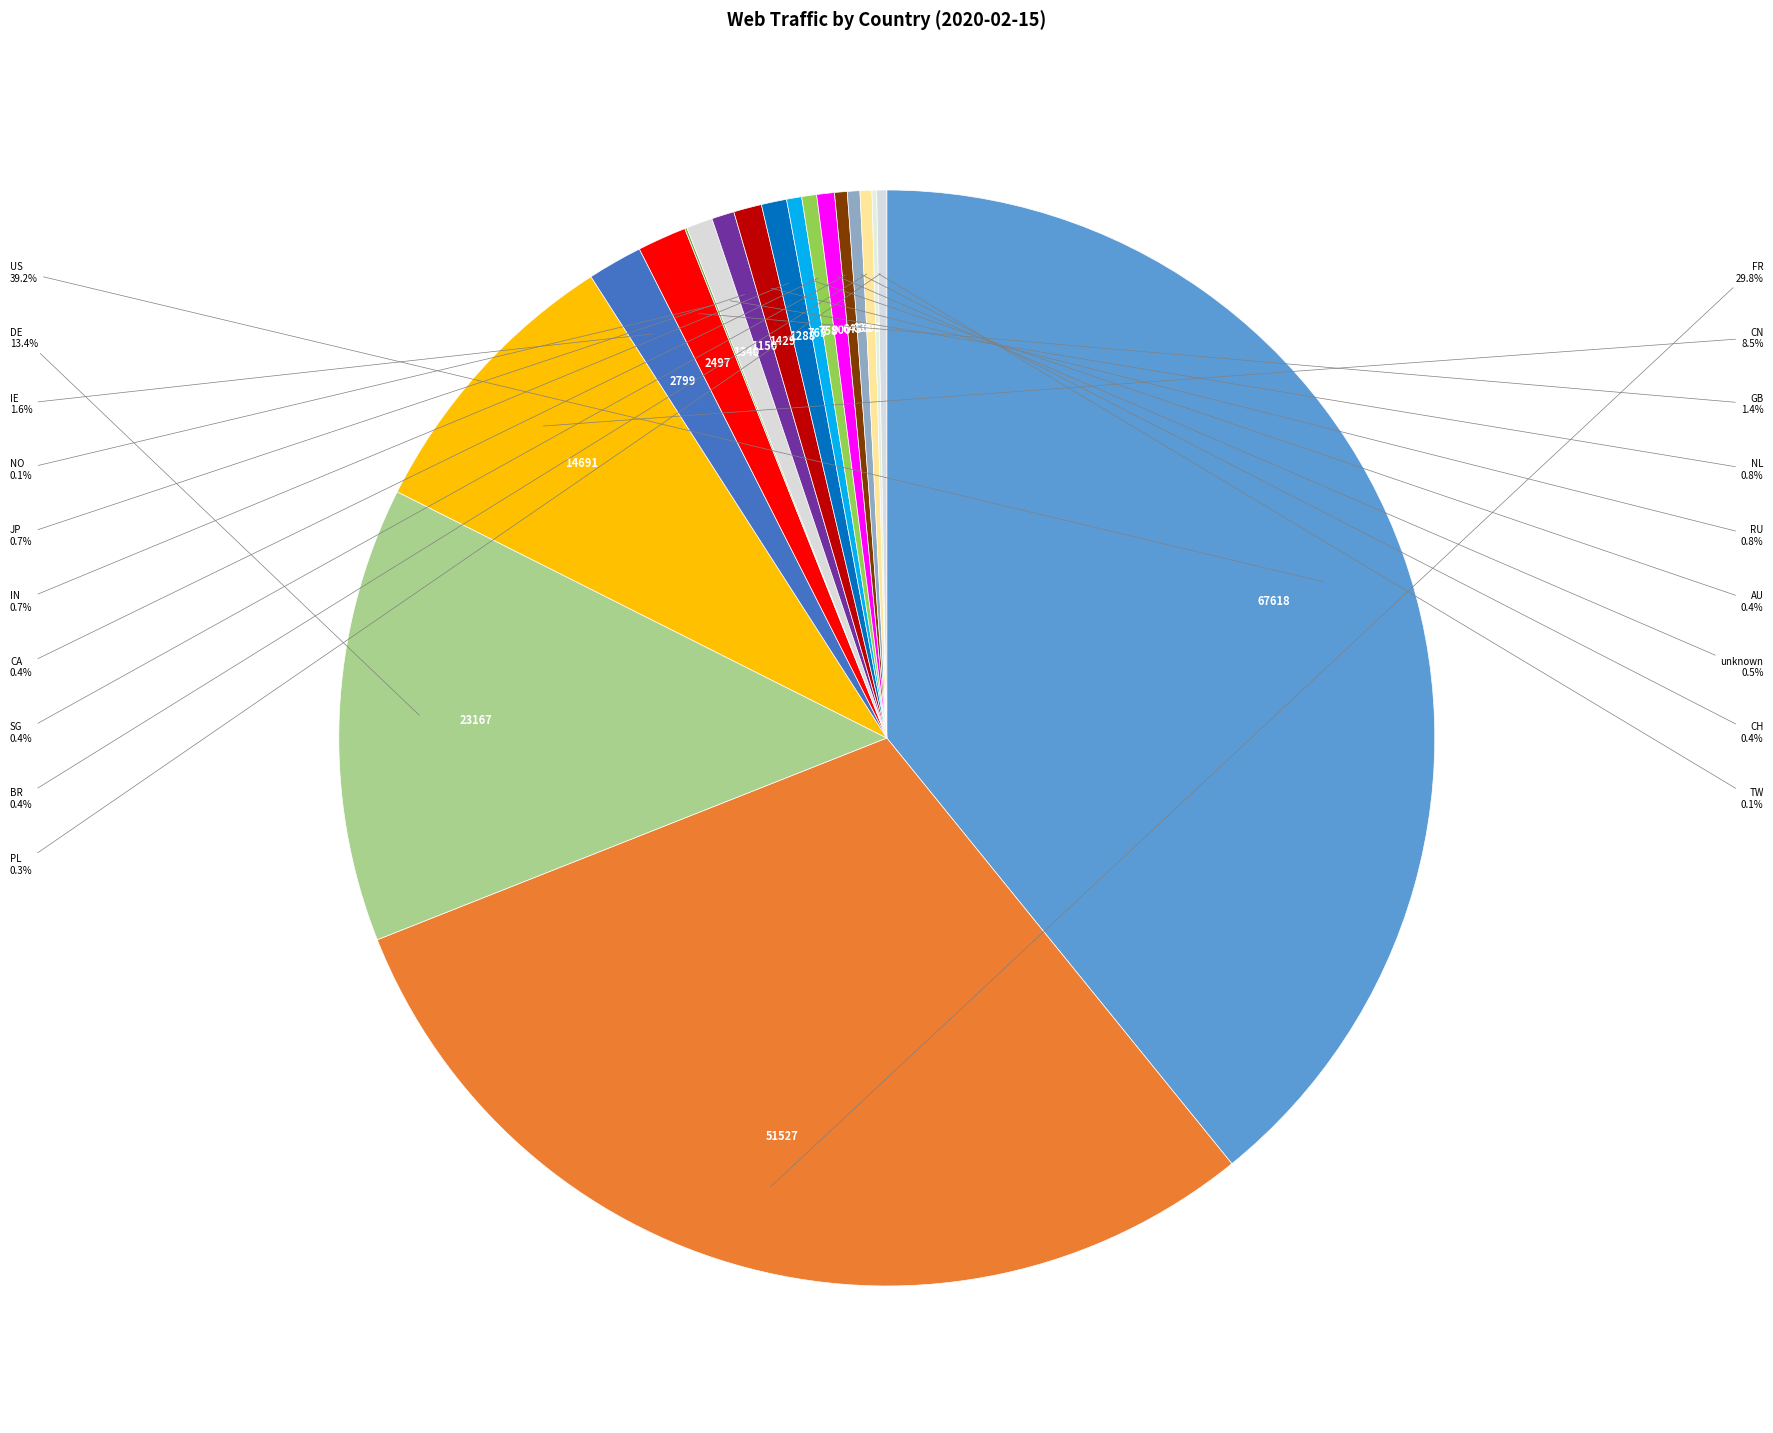

Which slice is the largest?

US